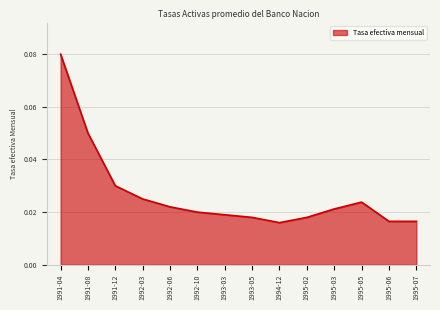

Where is the first local minimum?

1994-12